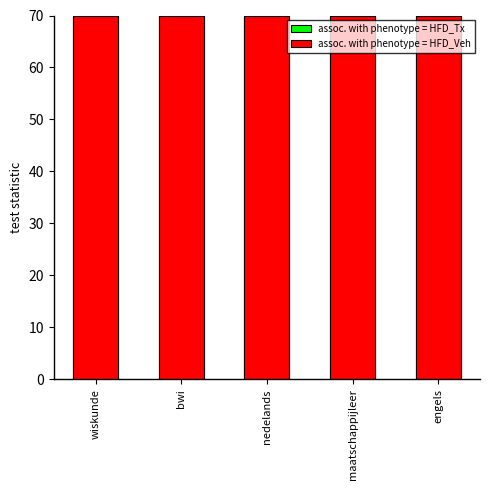

The value of assoc. with phenotype = HFD_Veh at bwi is 42.7. True or false?

False